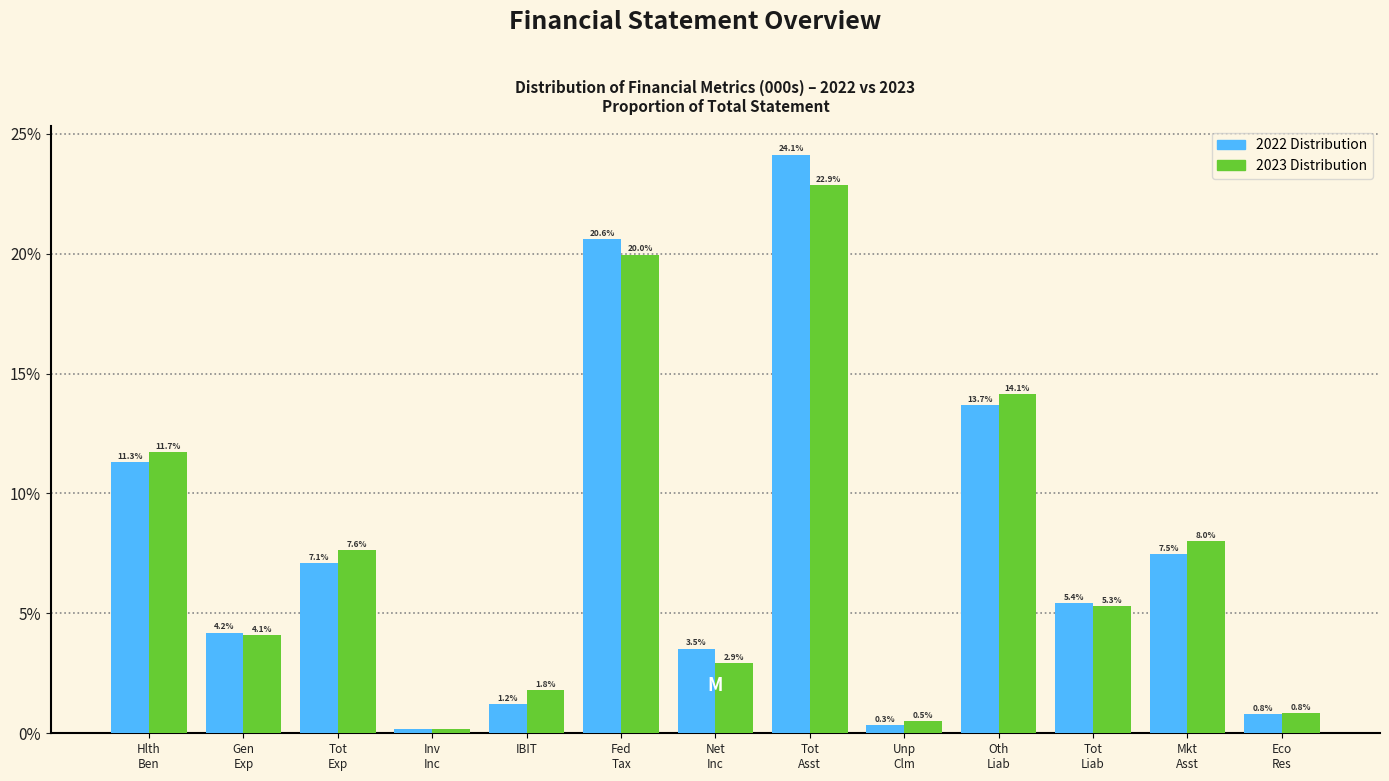

What is the greatest value displayed?

24.1